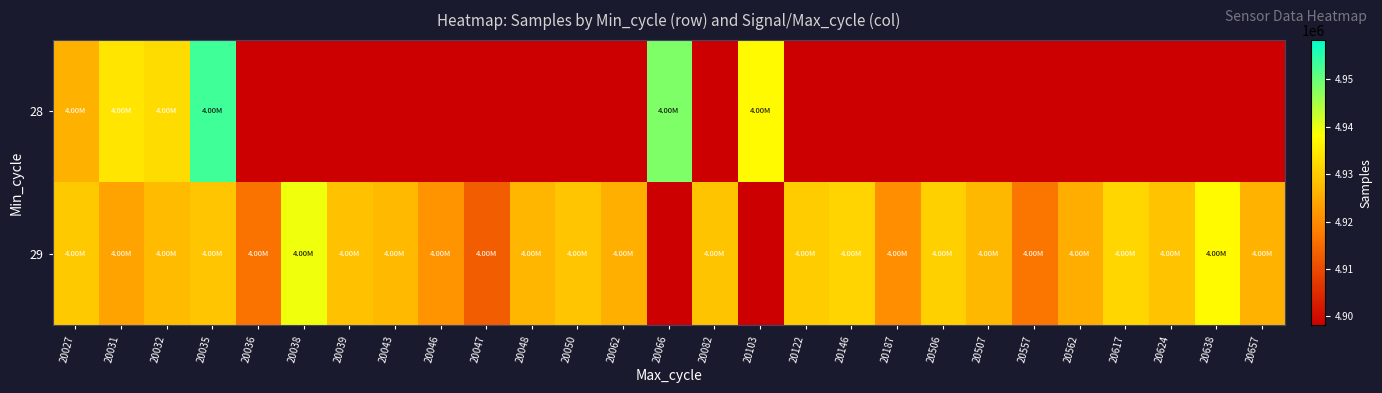

What is the spread (max minus min) of values at 20617?

117291.9